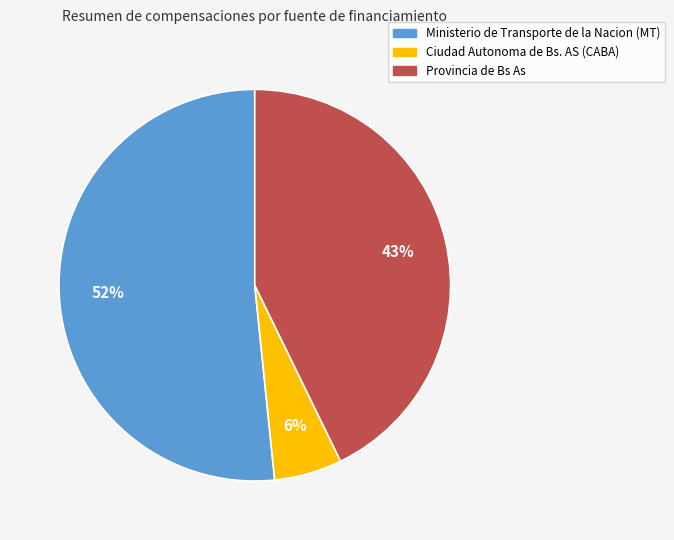

True or false: Ciudad Autonoma de Bs. AS (CABA) accounts for 6% of the total.

True